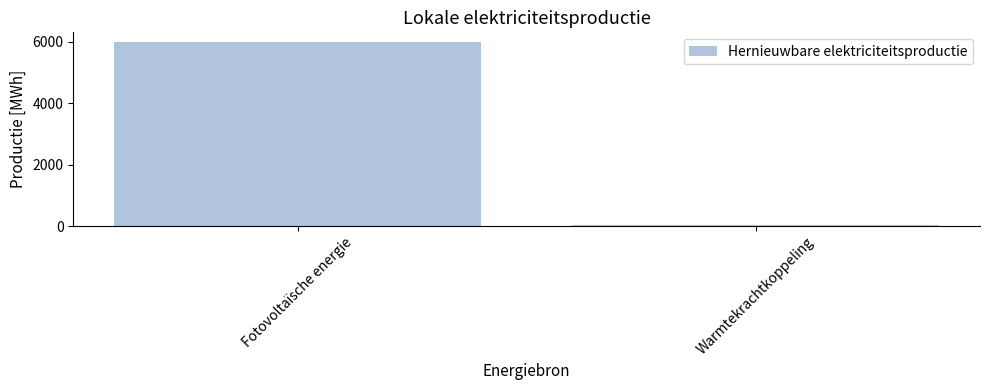

What position from the right is Warmtekrachtkoppeling?

1